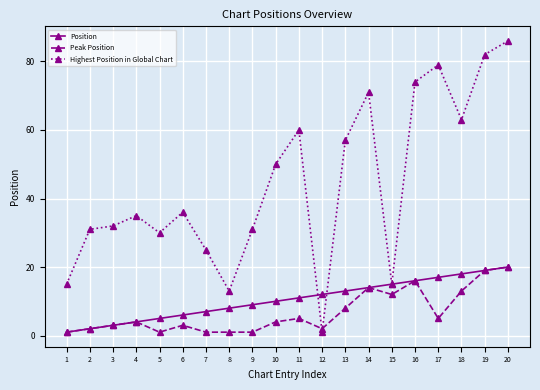

Reading right to left, extract all data points from this chart.

Position: 20=20	19=19	18=18	17=17	16=16	15=15	14=14	13=13	12=12	11=11	10=10	9=9	8=8	7=7	6=6	5=5	4=4	3=3	2=2	1=1
Peak Position: 20=20	19=19	18=13	17=5	16=16	15=12	14=14	13=8	12=2	11=5	10=4	9=1	8=1	7=1	6=3	5=1	4=4	3=3	2=2	1=1
Highest Position in Global Chart: 20=86	19=82	18=63	17=79	16=74	15=15	14=71	13=57	12=1	11=60	10=50	9=31	8=13	7=25	6=36	5=30	4=35	3=32	2=31	1=15